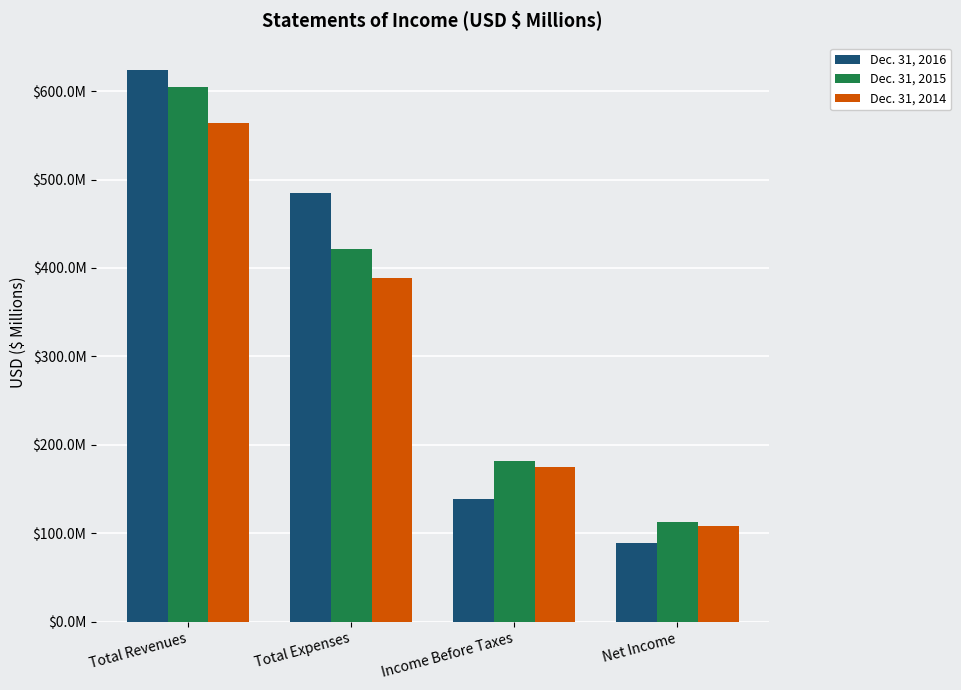

What is the label of the 3rd bar from the left?

Income Before Taxes